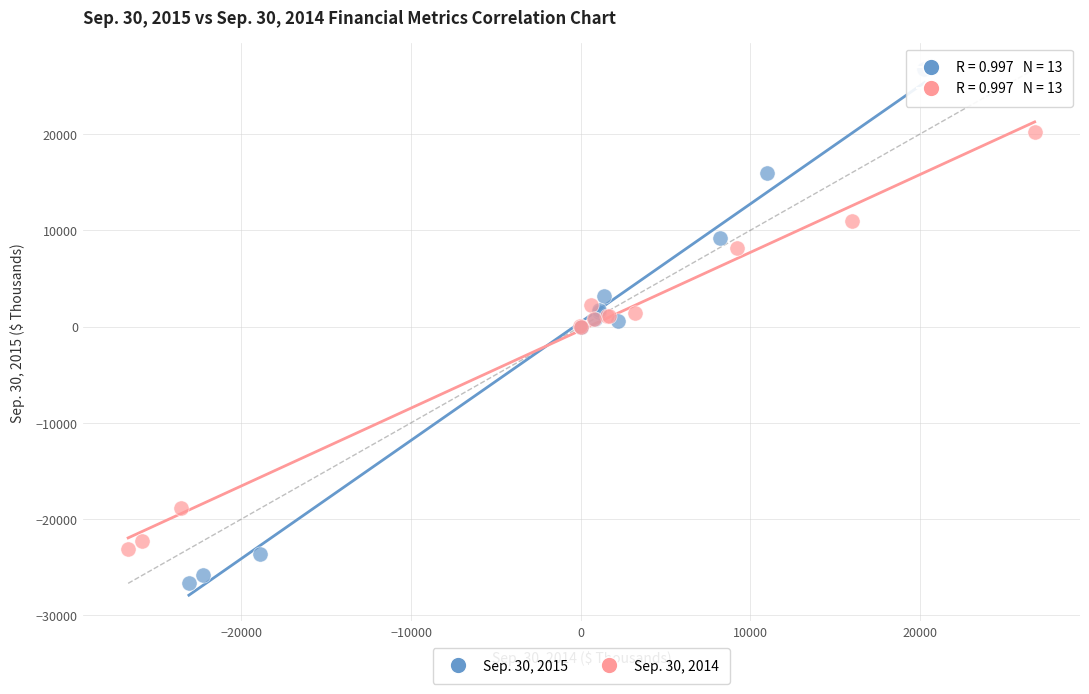

Which series reaches the minimum Y coordinate?

Sep. 30, 2015